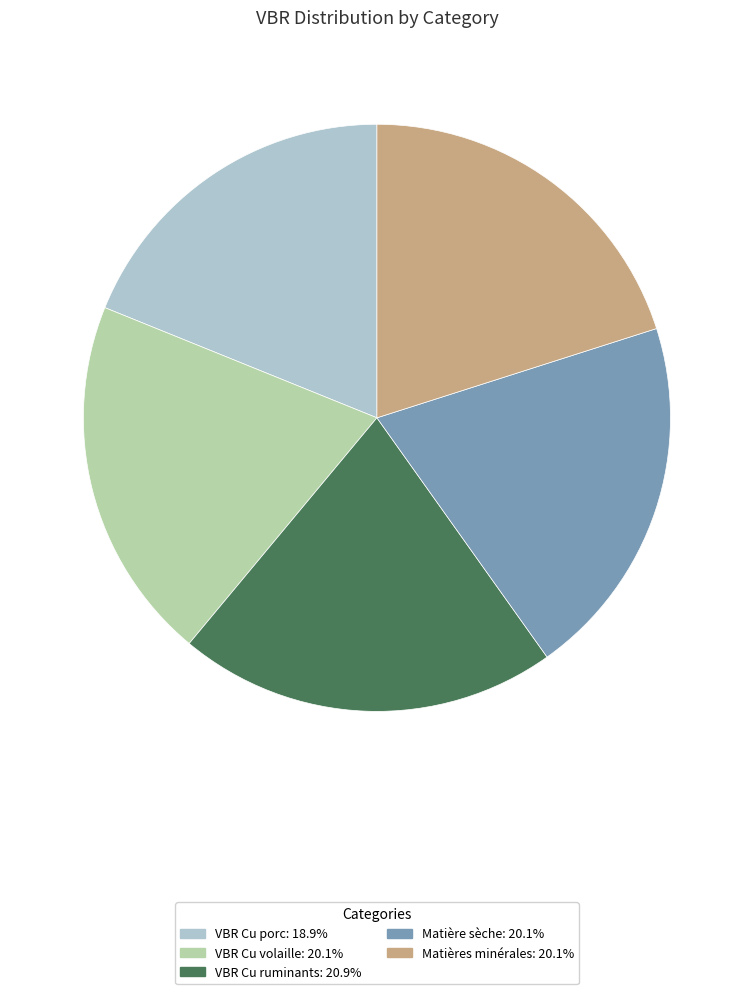

Do VBR Cu volaille and Matières minérales together represent more than half of the pie?

No